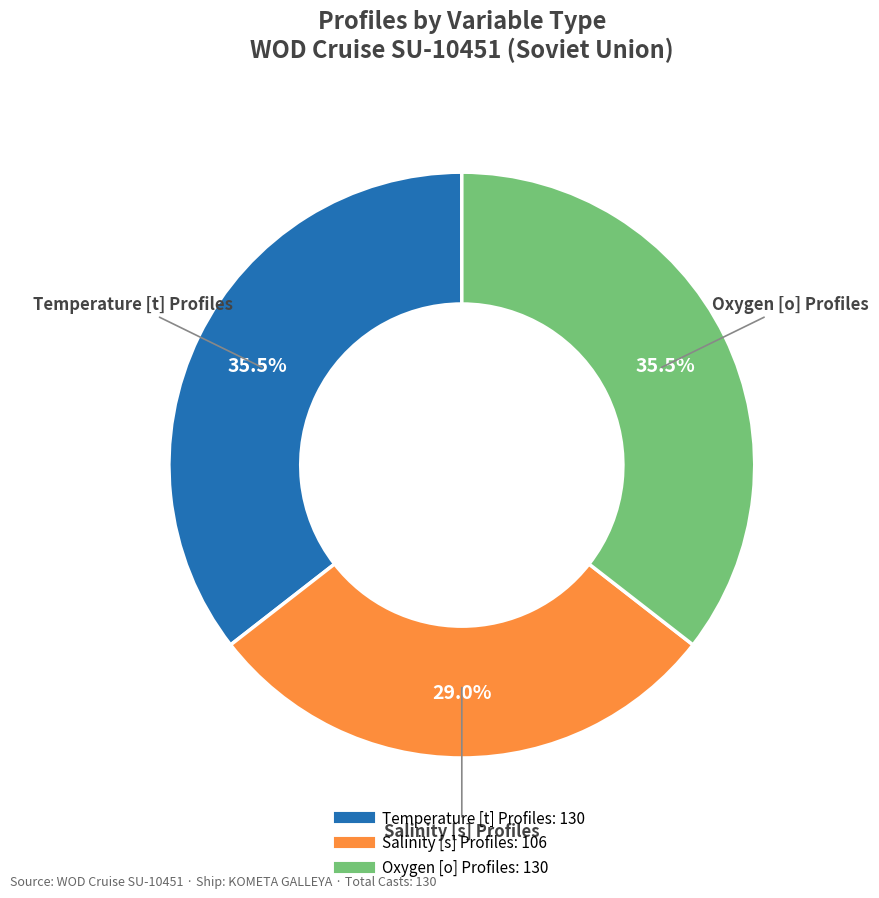

How many slices are in this pie chart?

3